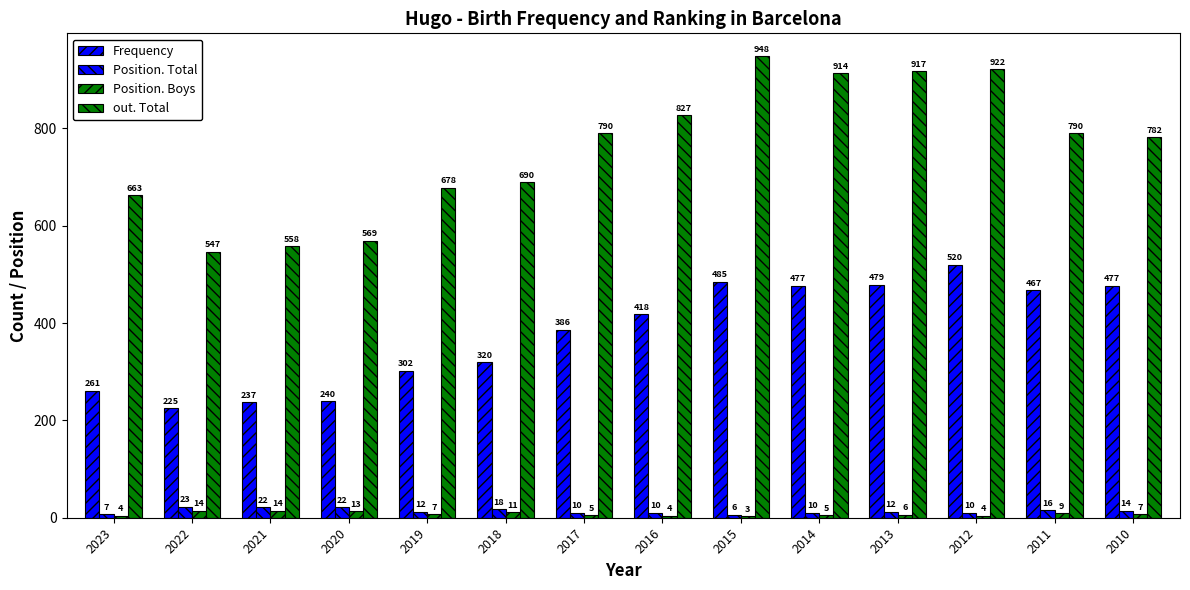

Rank the categories by Frequency value from highest to lowest.

2012, 2015, 2013, 2014, 2010, 2011, 2016, 2017, 2018, 2019, 2023, 2020, 2021, 2022